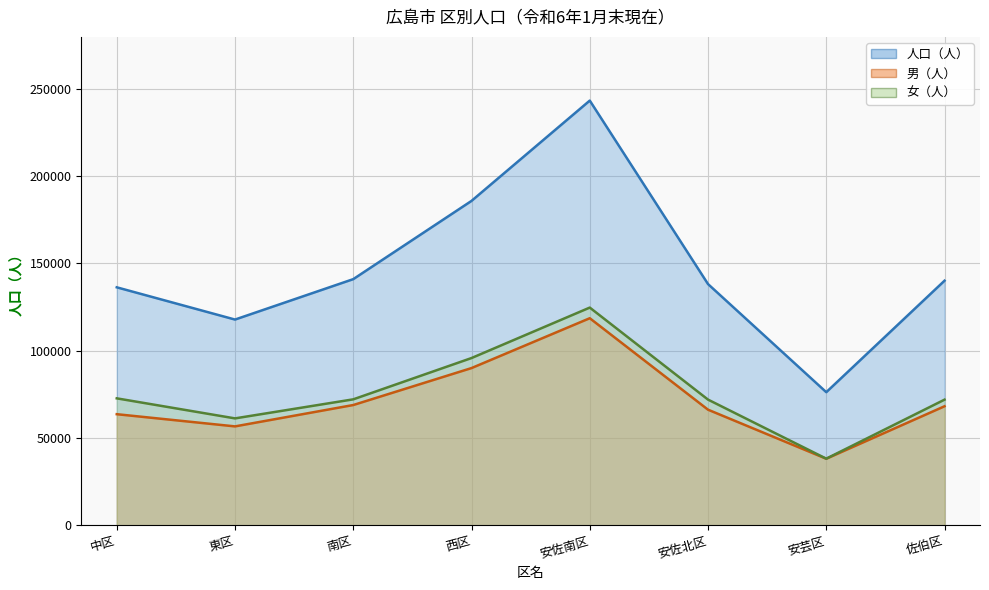

True or false: 男（人） has more than 2 interior local peaks.

False